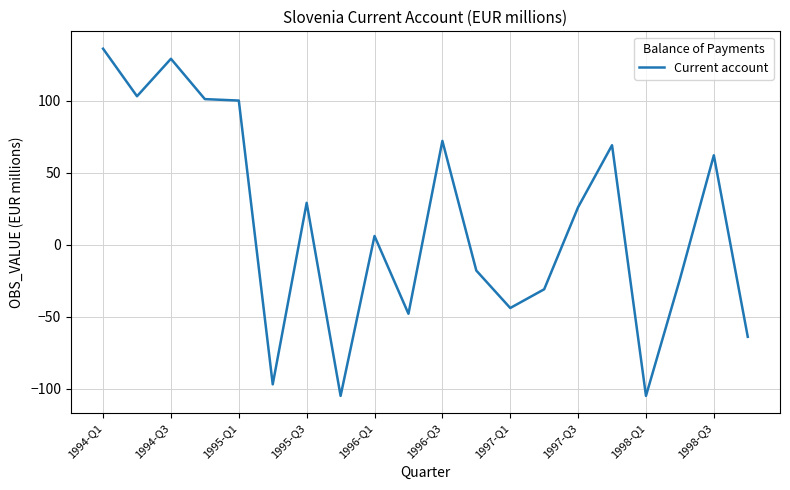

What is the difference between the maximum and minimum values?

241